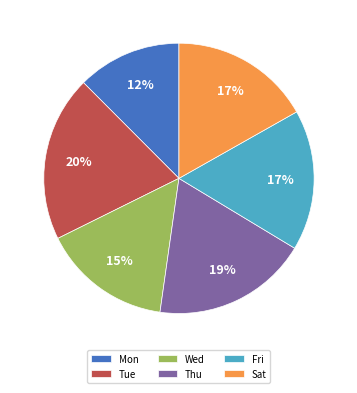

To the nearest percent, what portion does Sat represent?

17%